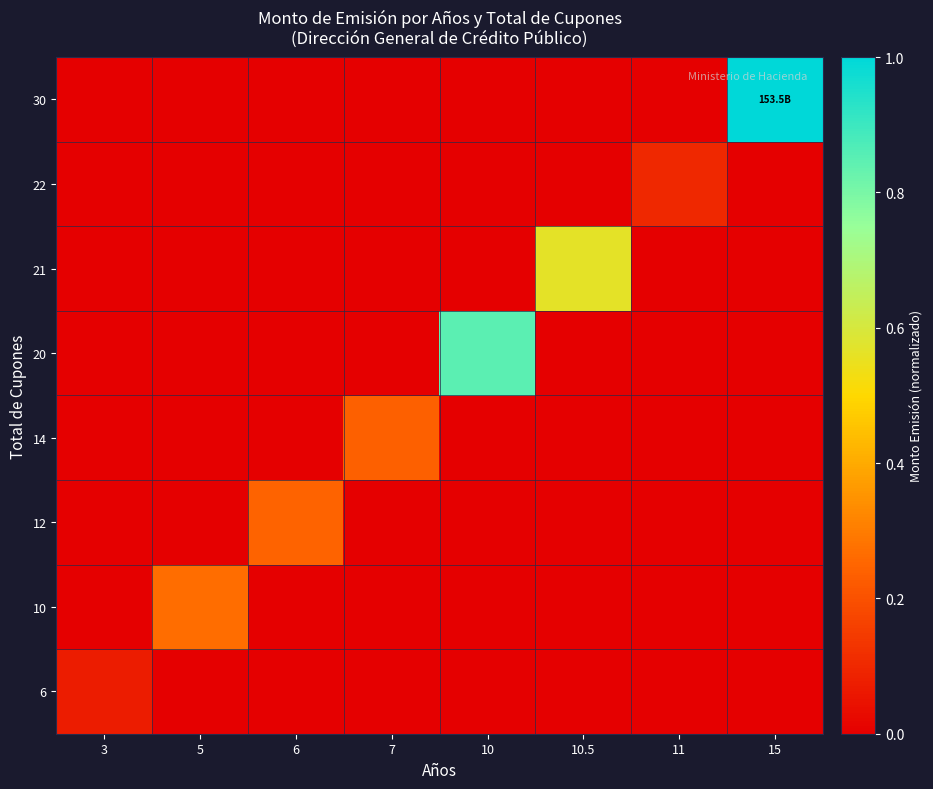

What is the spread (max minus min) of values at 10?

0.8